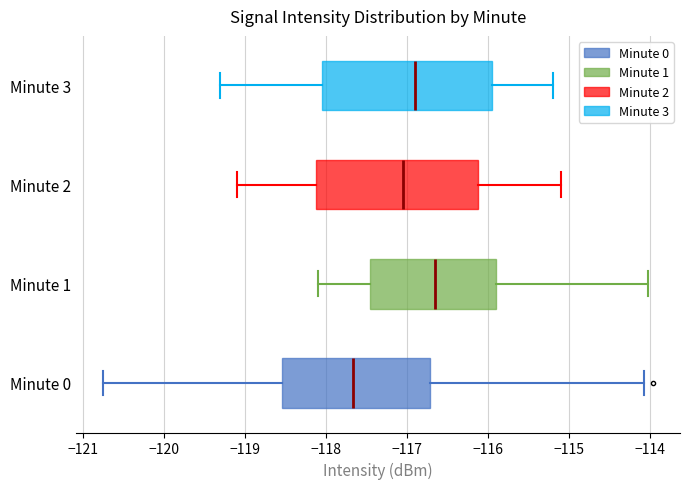

Reading bottom to top, read every box against the x-axis: the position of its median line, the range the box covers, and the ends of its whiskers. The values are not printed on the chart, so give them approximately, as read against the axis.

Minute 0: median -117.7, box -118.5 to -116.7, whiskers -120.7 to -114.1
Minute 1: median -116.6, box -117.4 to -115.9, whiskers -118.1 to -114.0
Minute 2: median -117.0, box -118.1 to -116.1, whiskers -119.1 to -115.1
Minute 3: median -116.9, box -118.0 to -115.9, whiskers -119.3 to -115.2